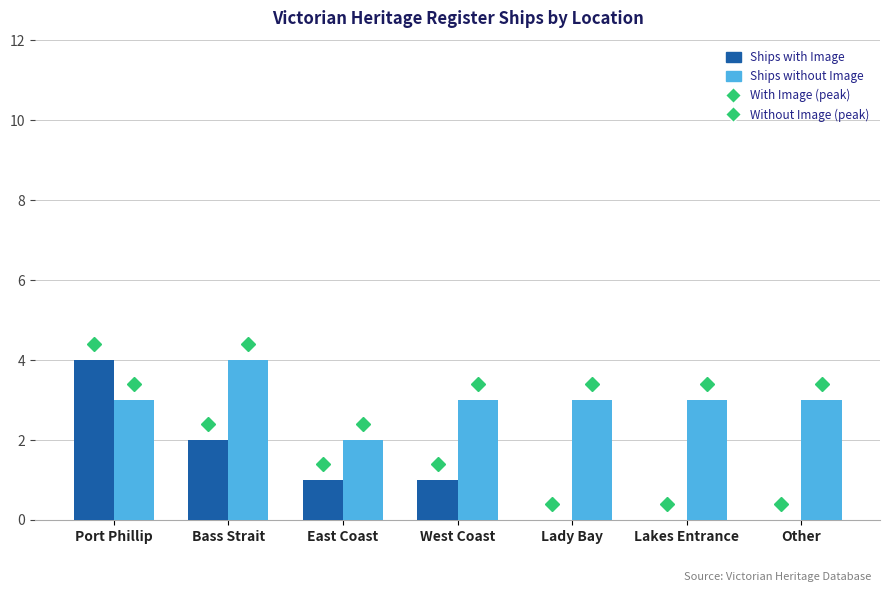

At which label does Ships with Image reach its peak?

Port Phillip